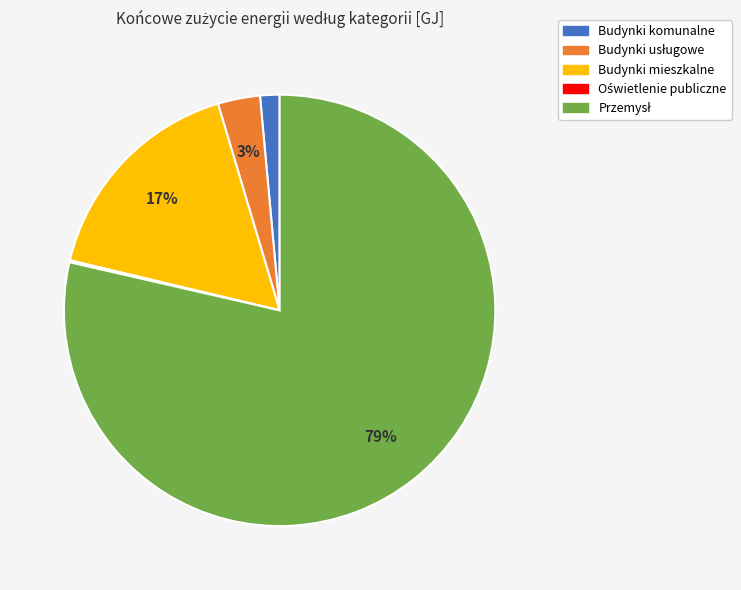

Between Budynki komunalne and Budynki mieszkalne, which is larger?

Budynki mieszkalne